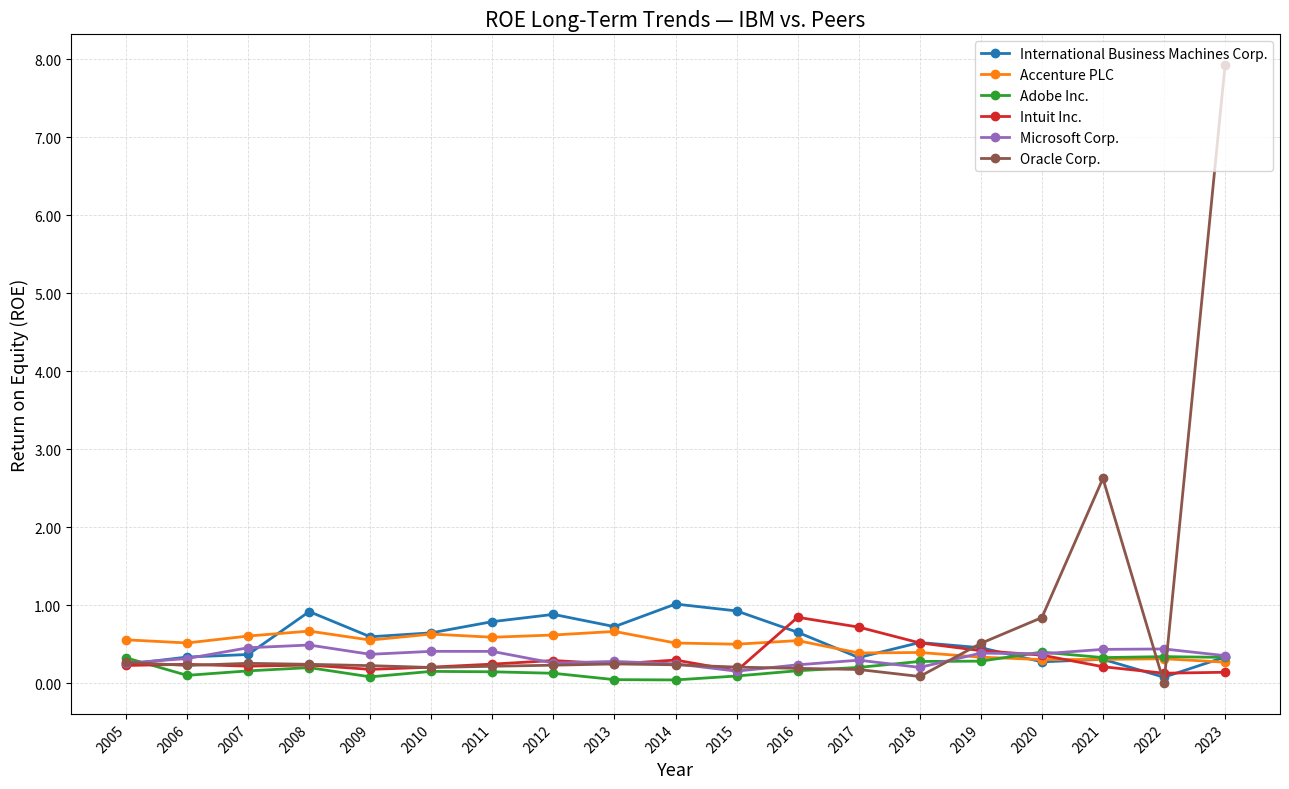

Which category has the highest value across all series?

2023